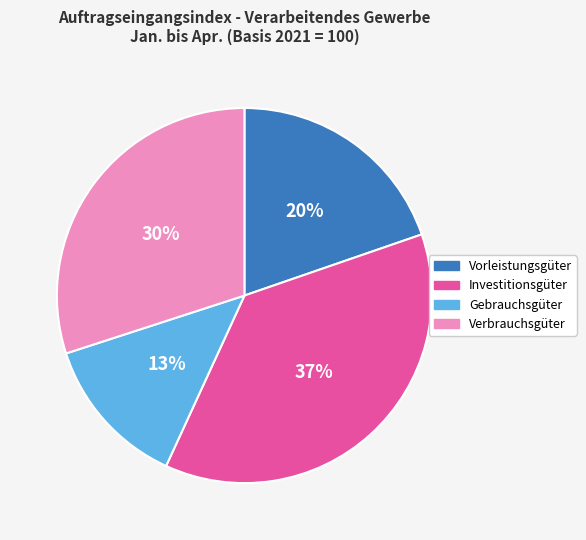

To the nearest percent, what is the difference between the Verbrauchsgüter and Gebrauchsgüter slice percentages?

17%